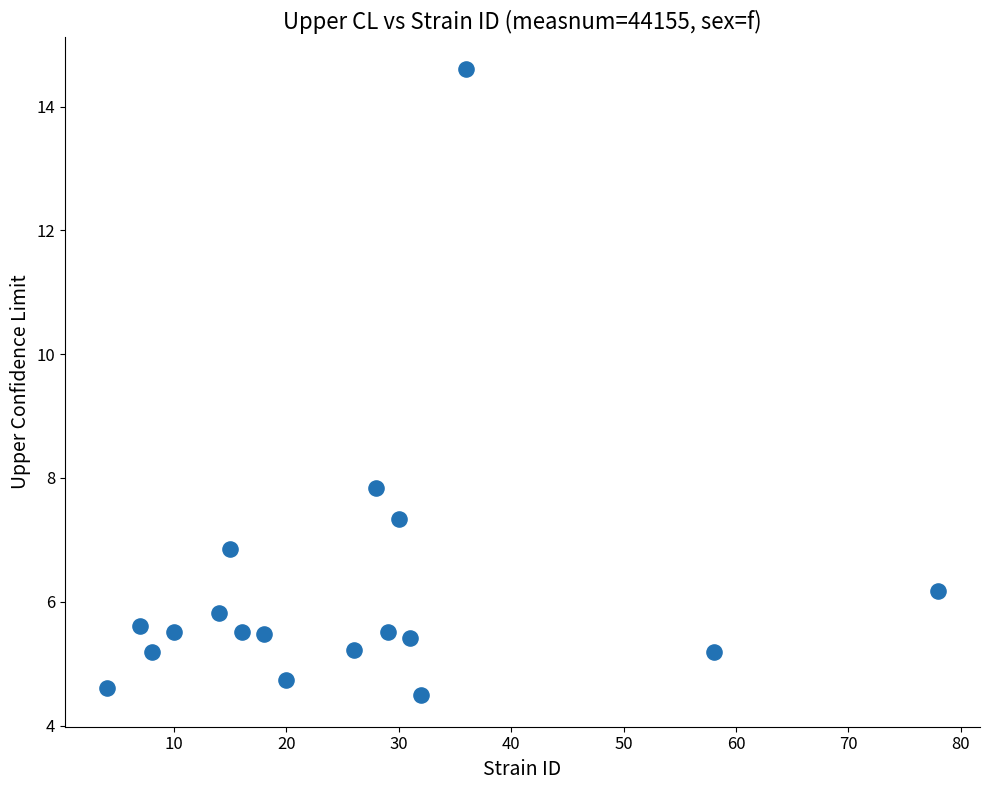

What is the range of X values (max minus min)?

74.0